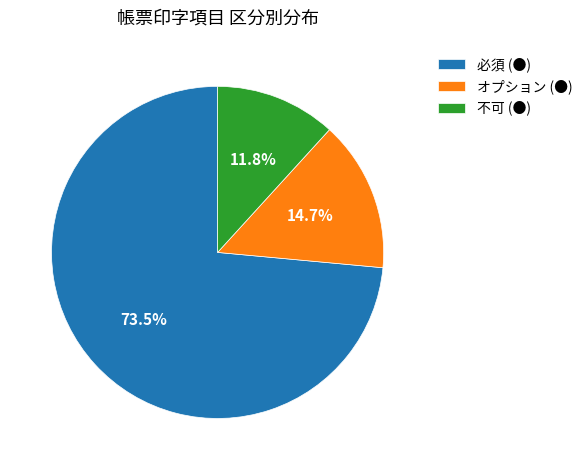

Which category has the smallest portion of the pie?

不可 (●)